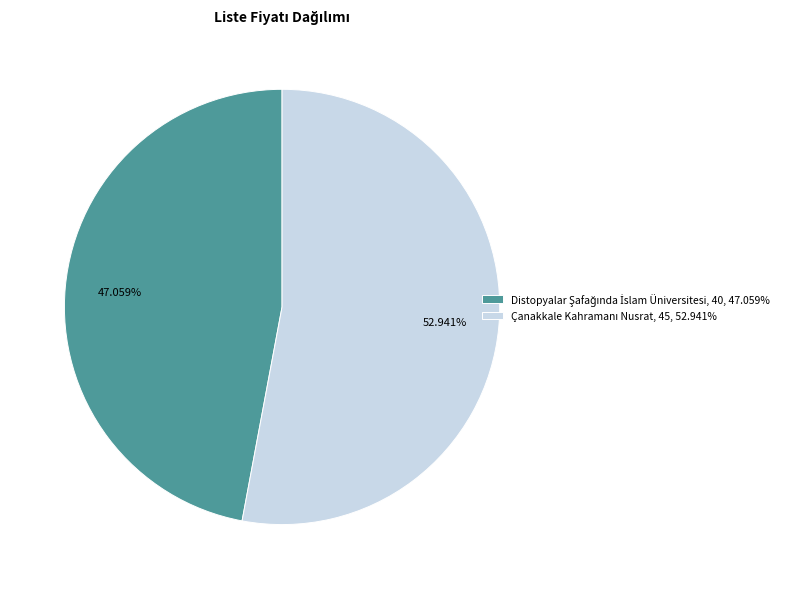

Is there any slice that represents more than half of the pie?

Yes